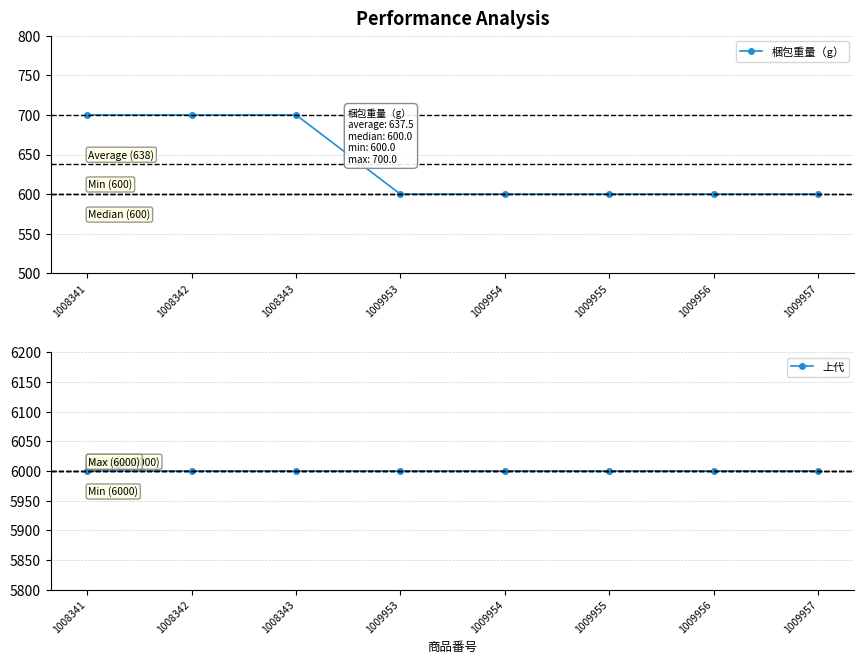

Reading left to right, extract all data points from this chart.

梱包重量（g）: 700	700	700	600	600	600	600	600
上代: 6000	6000	6000	6000	6000	6000	6000	6000